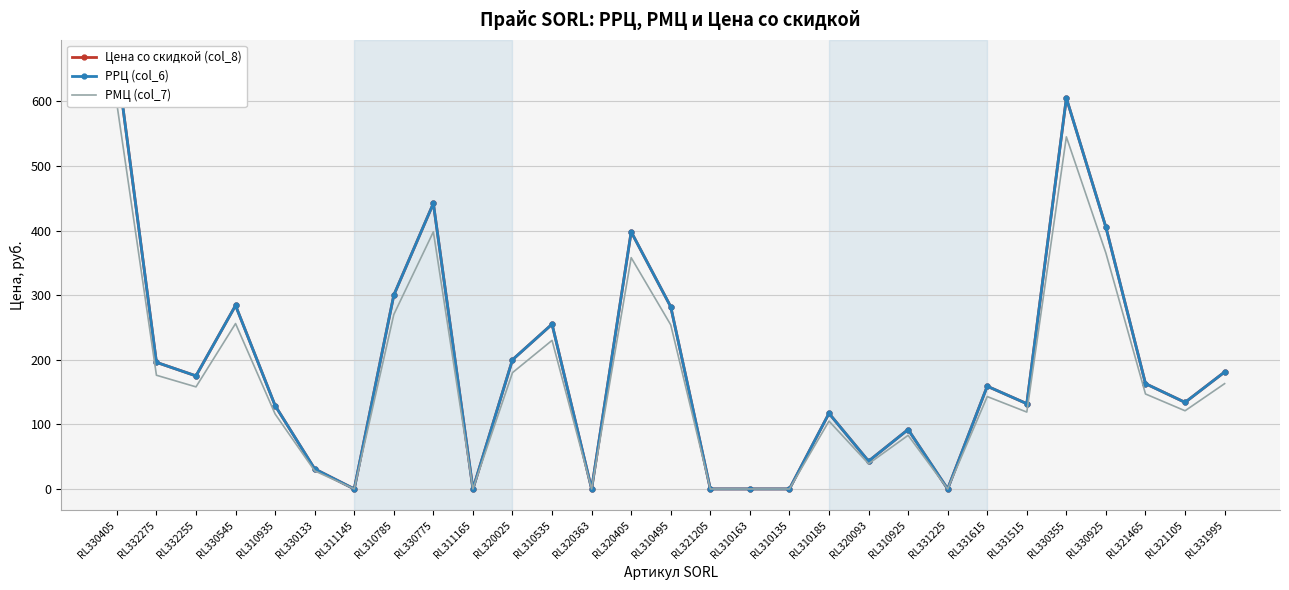

True or false: РРЦ (col_6) has a value of 600 at RL330775.

False